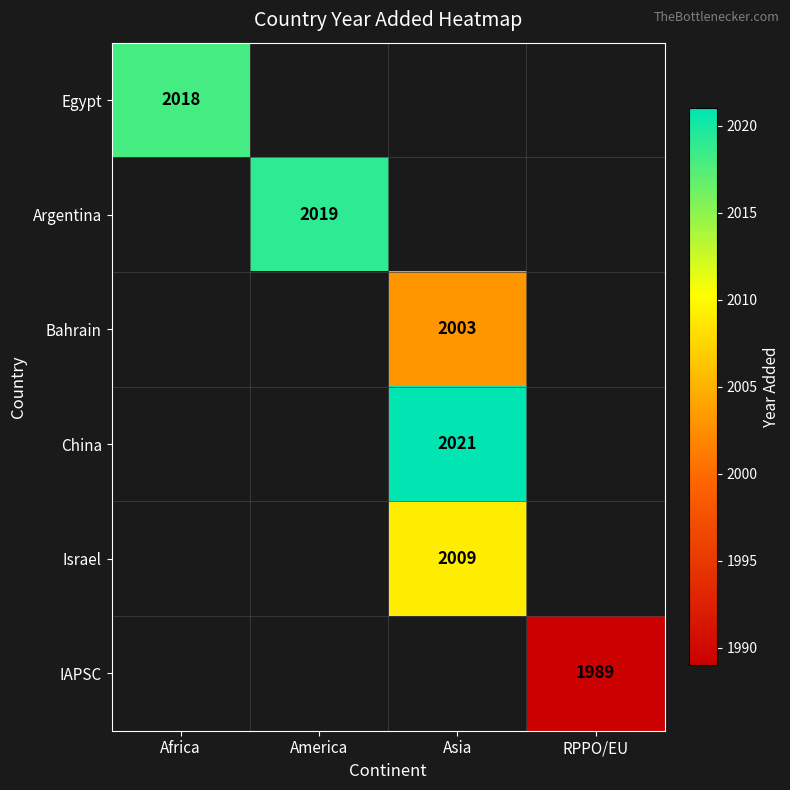

At how many categories does at least one series exceed 2009?

3